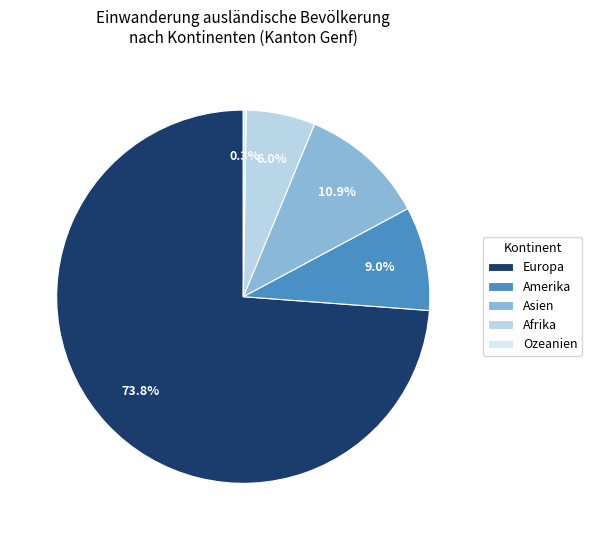

True or false: Afrika accounts for 6% of the total.

True